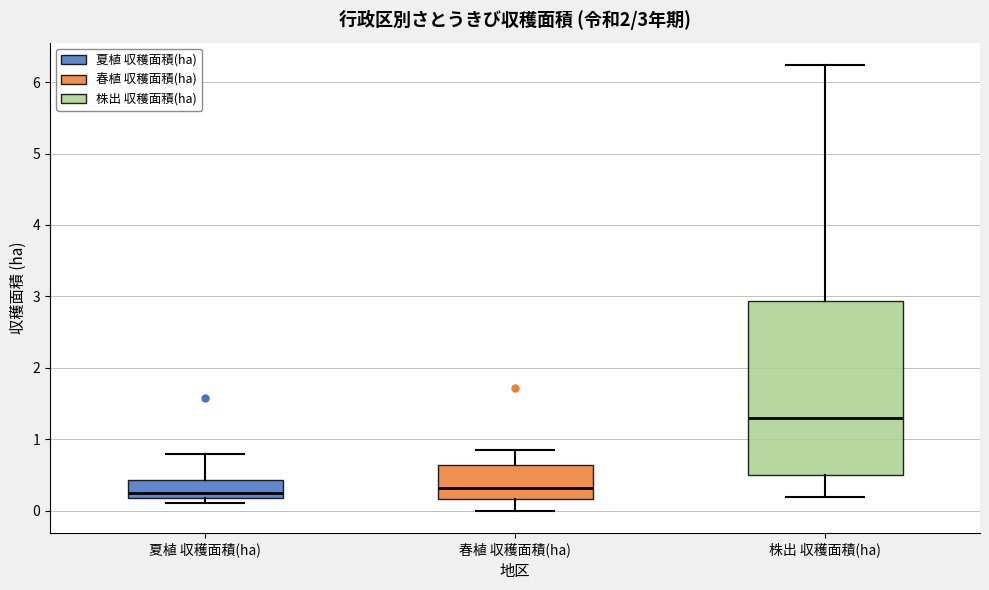

Which box's median line is the highest?

株出 収穫面積(ha)